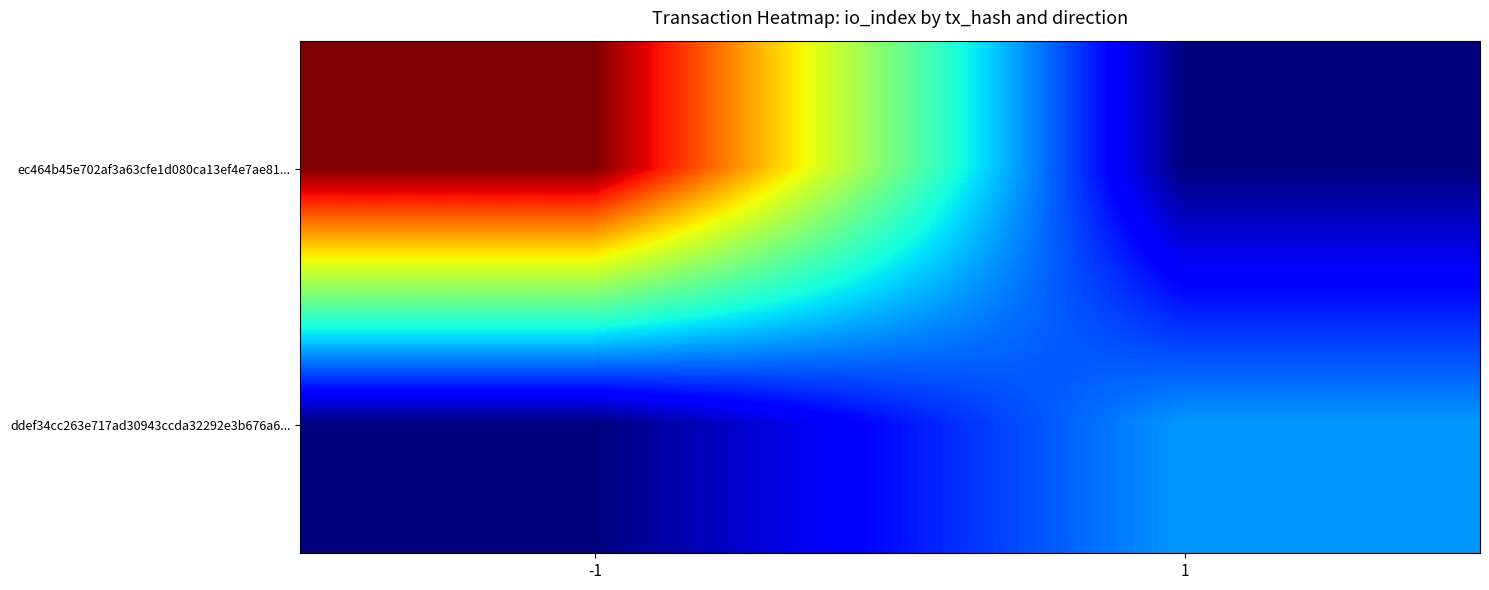

Between -1 and 1, which is larger?

-1